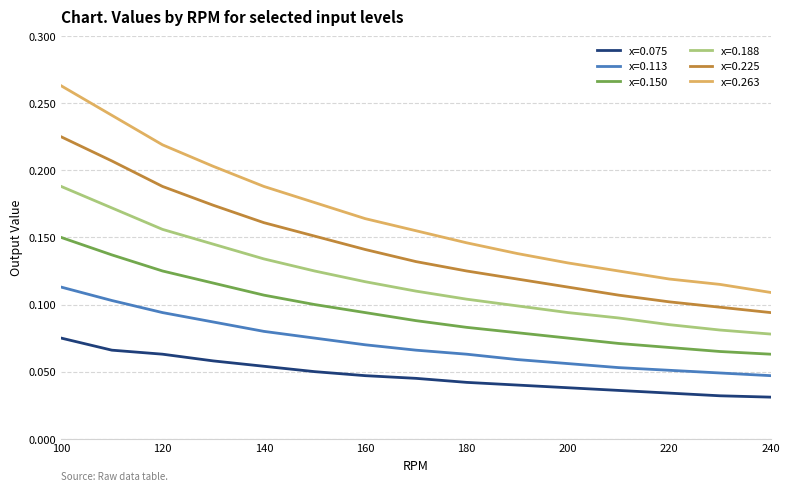

True or false: x=0.225 and x=0.113 intersect in this chart.

False